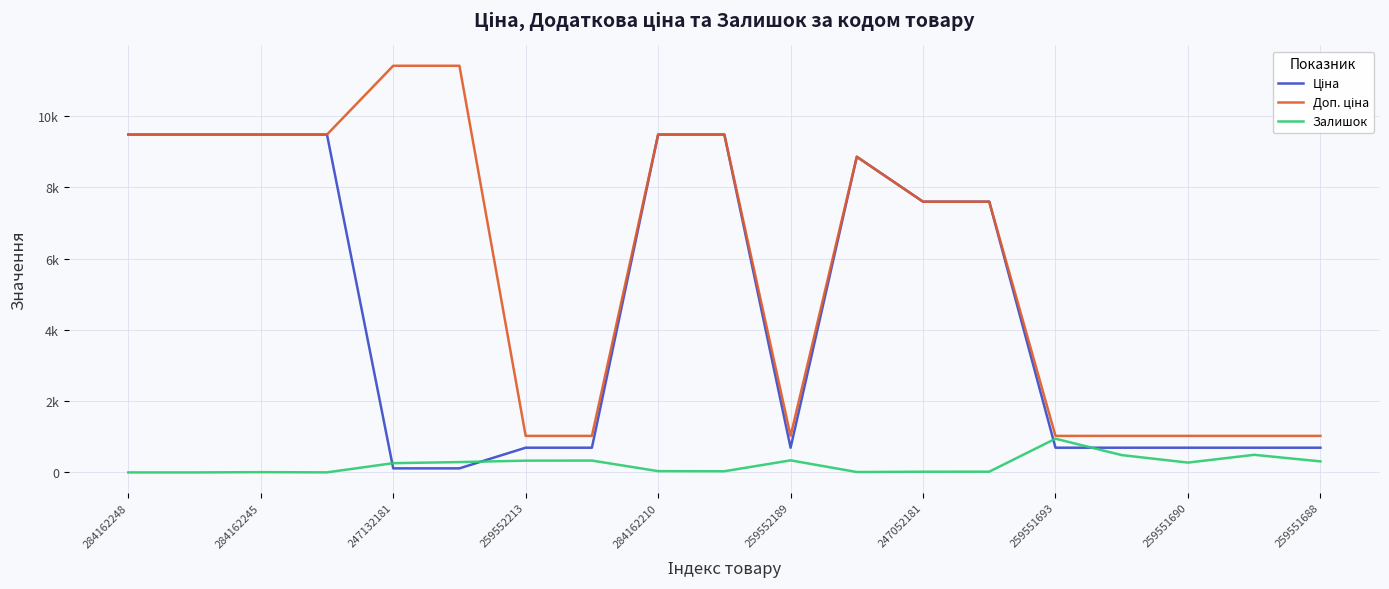

What is the label of the 10th point from the left?

259551688